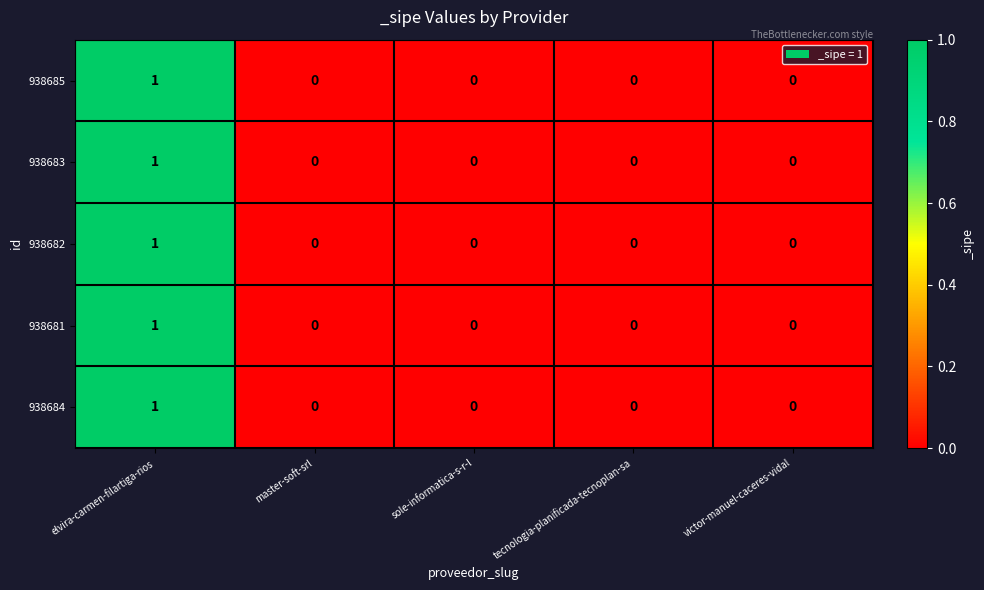

Reading left to right, extract all data points from this chart.

938685: elvira-carmen-filartiga-rios=1	master-soft-srl=0	sole-informatica-s-r-l=0	tecnologia-planificada-tecnoplan-sa=0	victor-manuel-caceres-vidal=0
938683: elvira-carmen-filartiga-rios=1	master-soft-srl=0	sole-informatica-s-r-l=0	tecnologia-planificada-tecnoplan-sa=0	victor-manuel-caceres-vidal=0
938682: elvira-carmen-filartiga-rios=1	master-soft-srl=0	sole-informatica-s-r-l=0	tecnologia-planificada-tecnoplan-sa=0	victor-manuel-caceres-vidal=0
938681: elvira-carmen-filartiga-rios=1	master-soft-srl=0	sole-informatica-s-r-l=0	tecnologia-planificada-tecnoplan-sa=0	victor-manuel-caceres-vidal=0
938684: elvira-carmen-filartiga-rios=1	master-soft-srl=0	sole-informatica-s-r-l=0	tecnologia-planificada-tecnoplan-sa=0	victor-manuel-caceres-vidal=0